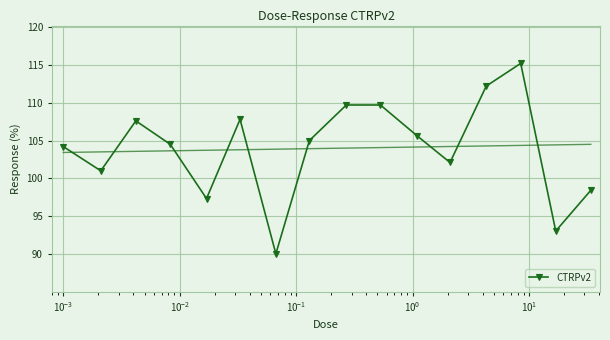

What is the value of the CTRPv2 point at the 14th from the left?

115.2